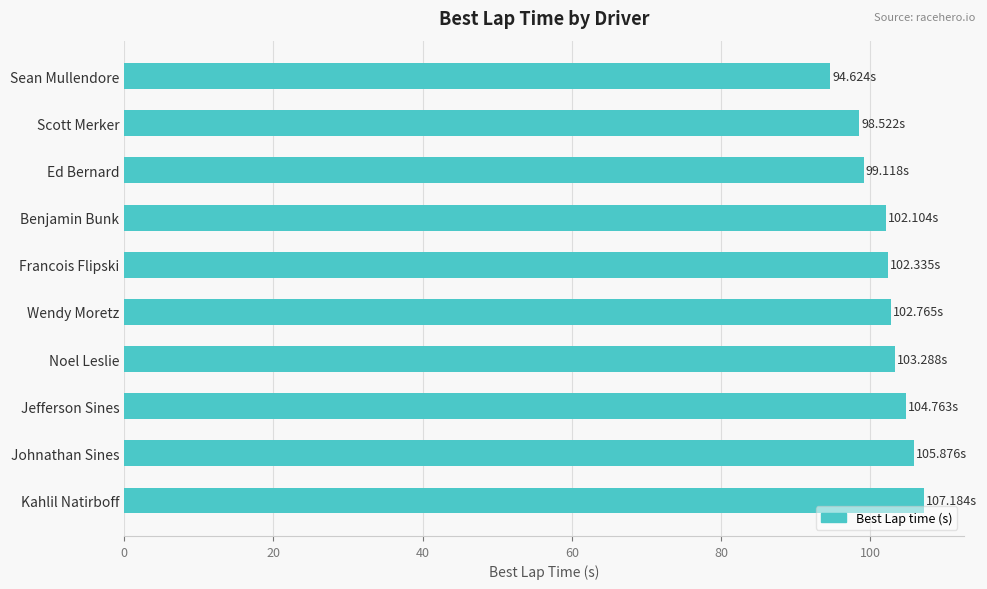

What is the change in value from Ed Bernard to Noel Leslie?

+4.2